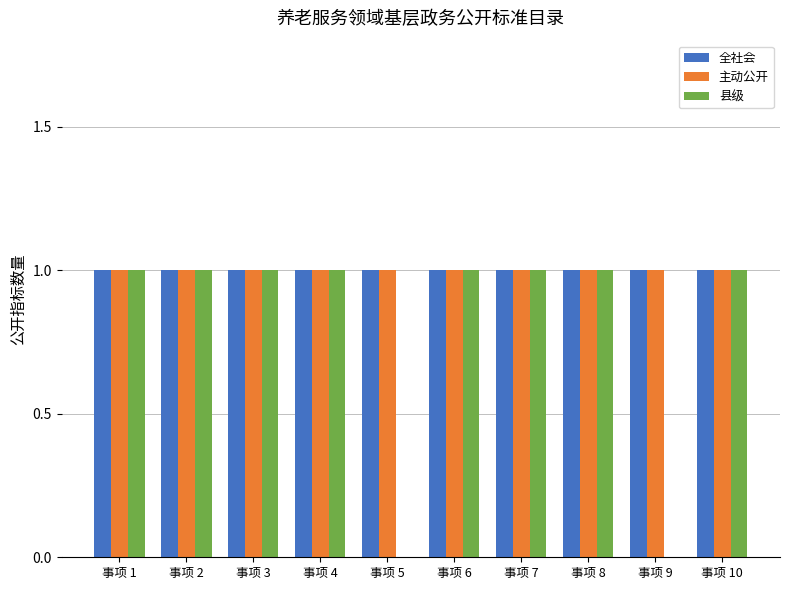

Are the bars grouped side by side (vs. stacked)?

Yes